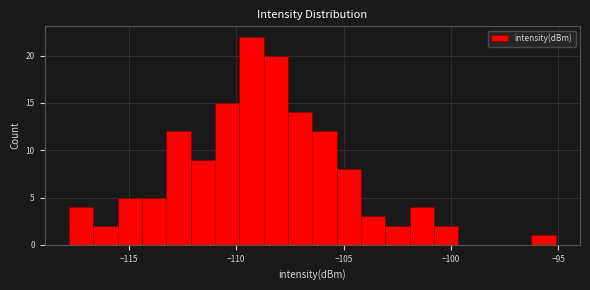

Read against the x-axis, roughly where is the centre of the tallest bar?

-109.5